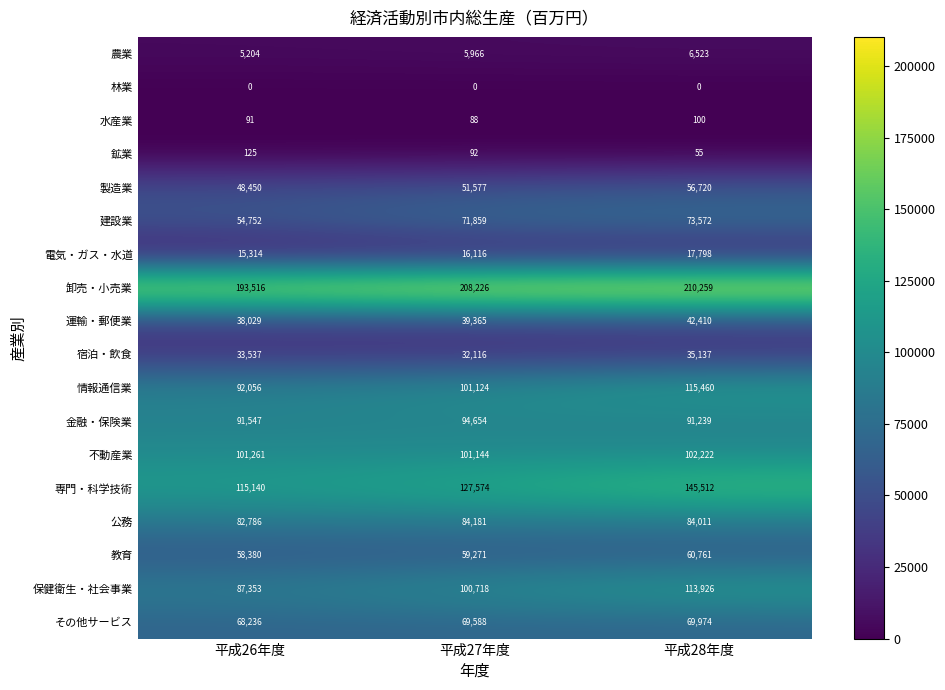

How many values in the 電気・ガス・水道 series are below 16116?

1